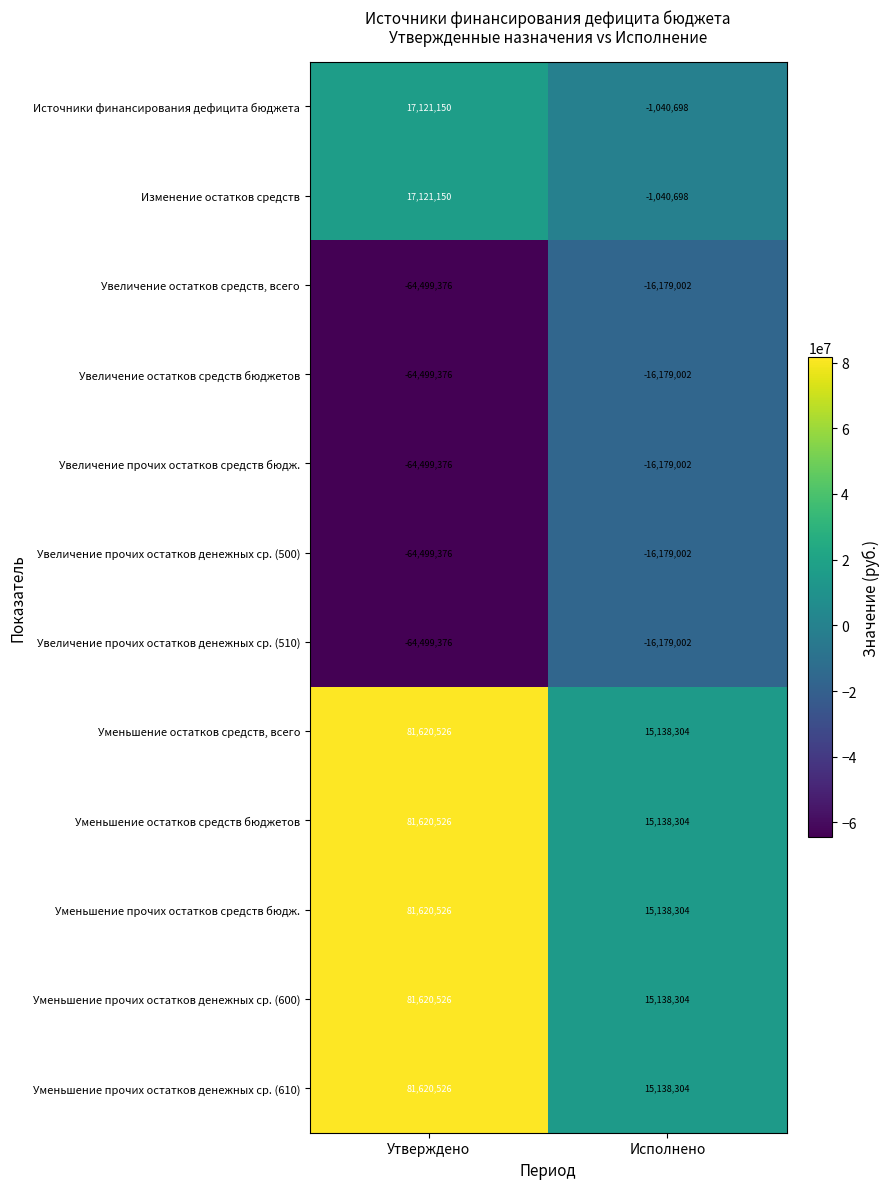

Which category has the highest value across all series?

Утверждено